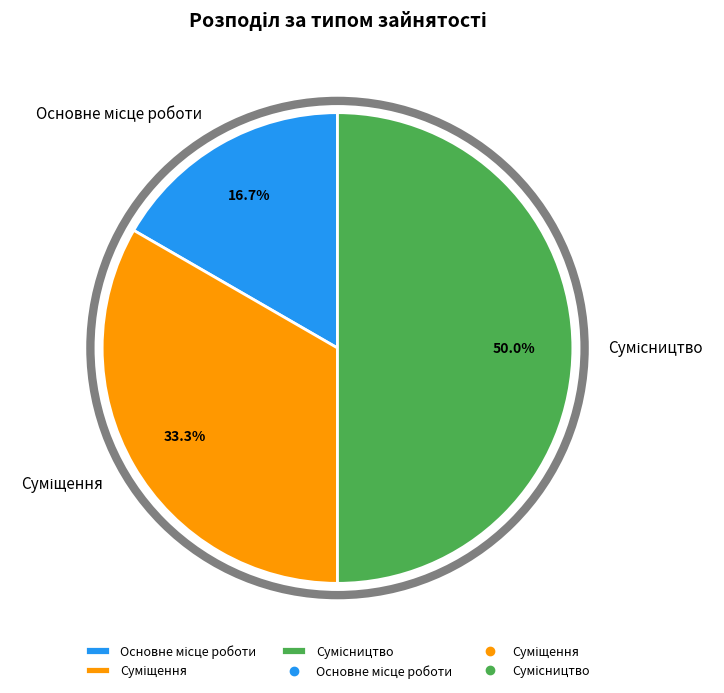

To the nearest percent, what portion does Суміщення represent?

33%